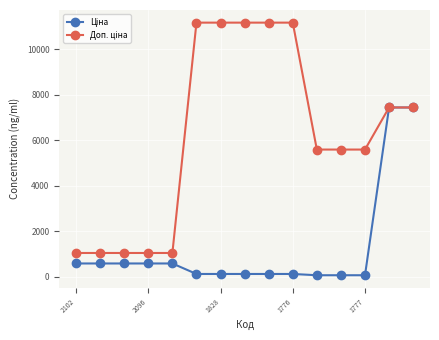

What is the greatest value displayed?

11169.0